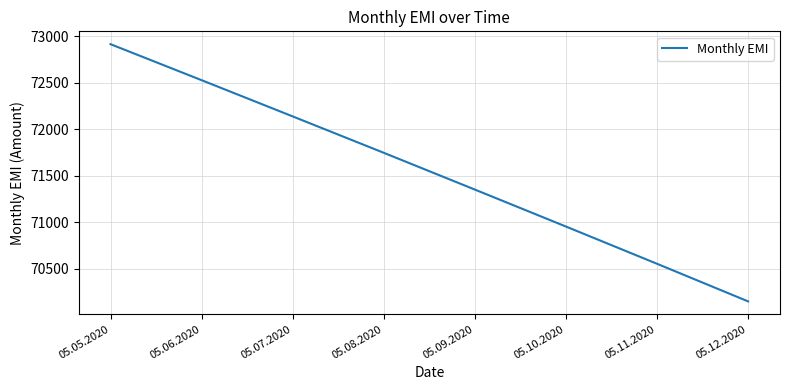

Which has a higher value, 05.05.2020 or 05.09.2020?

05.05.2020